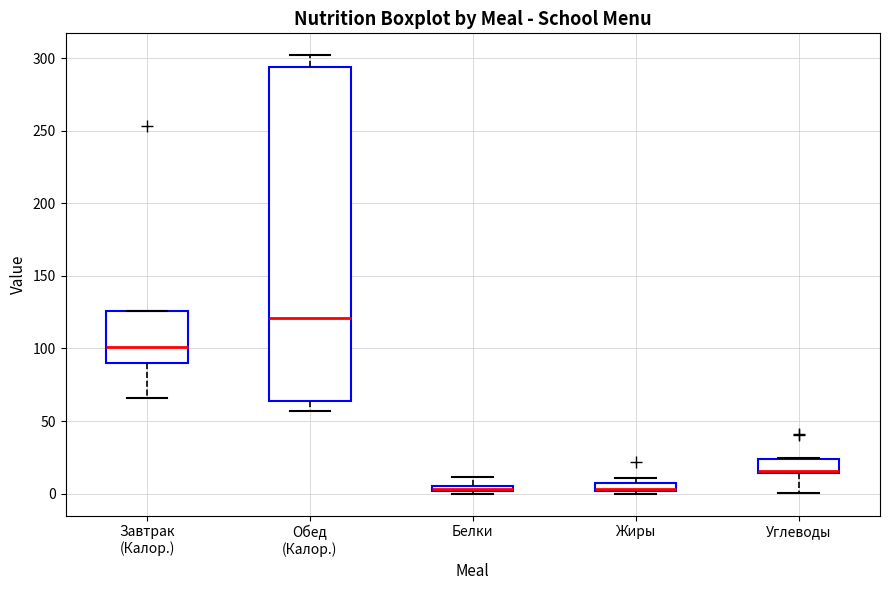

Where is the upper edge of the box for Обед (Калор.) on the y-axis? The values are not printed on the chart, so give them approximately, as read against the axis.

295